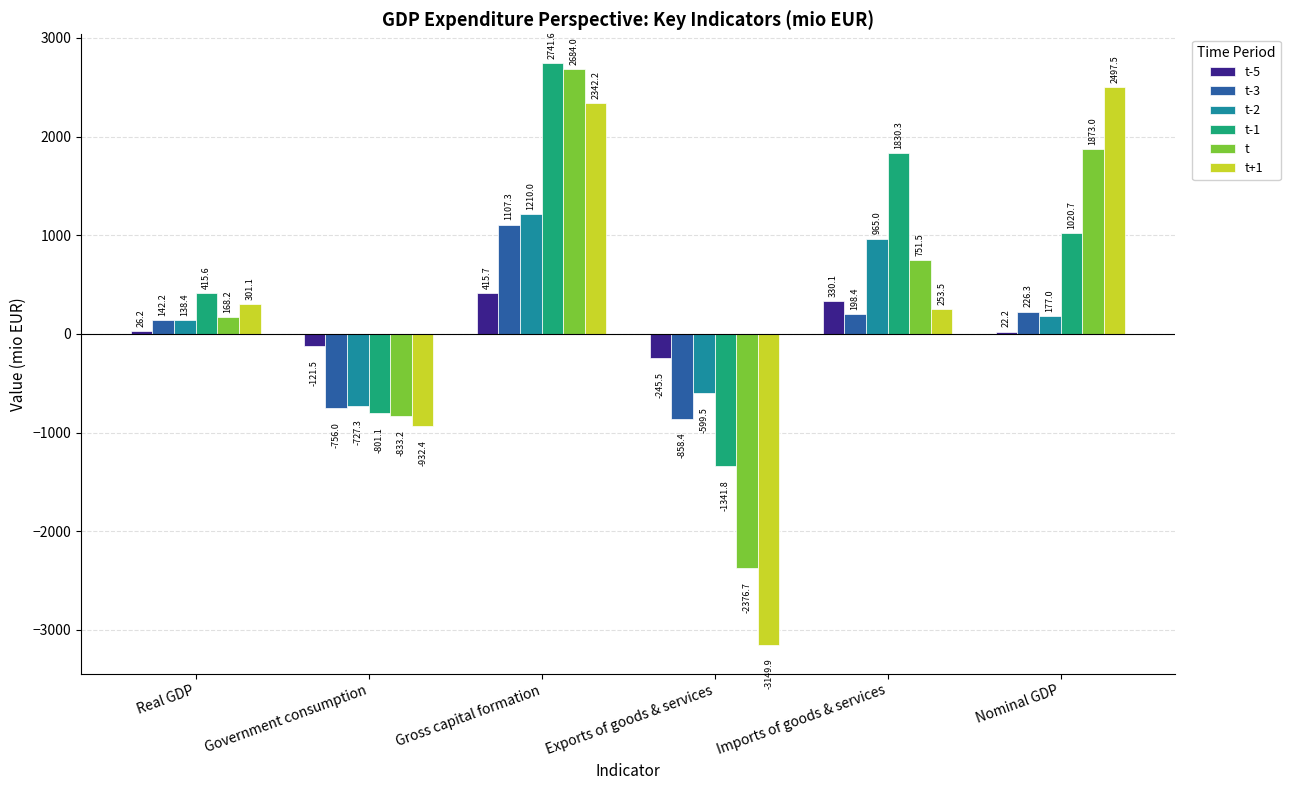

At which label is t-3 closest to 124?

Real GDP